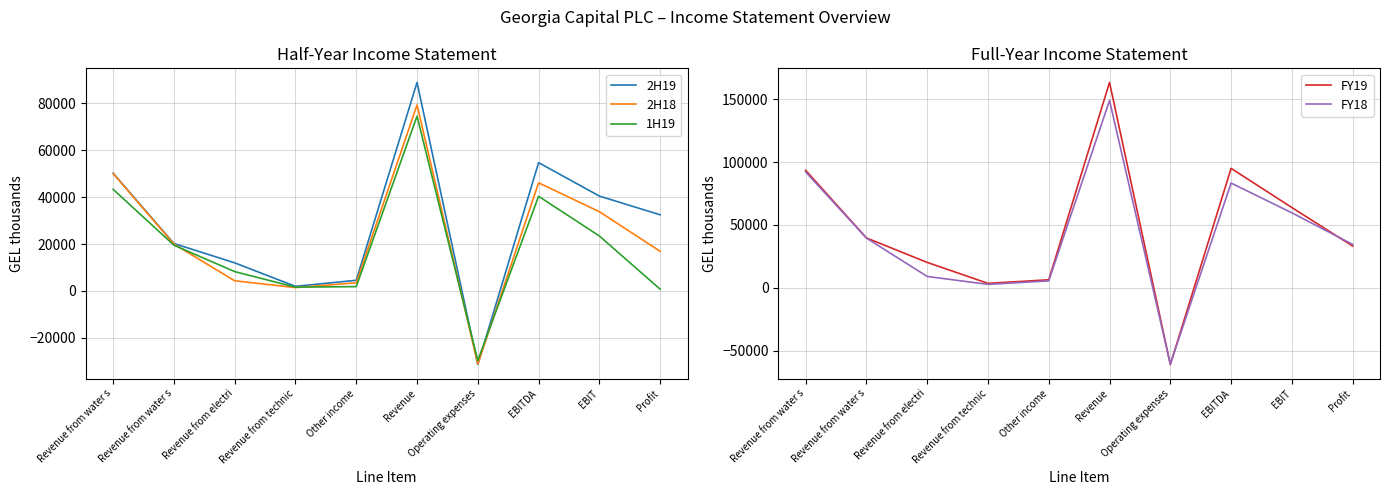

Which series has the largest range (max minus min)?

FY19